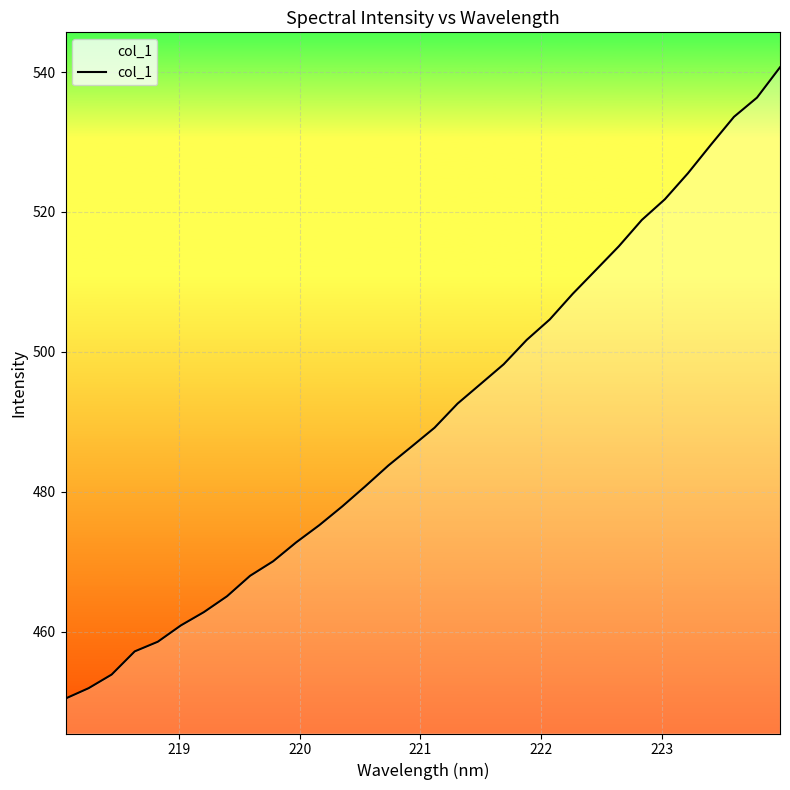

What is the smallest value displayed?

450.4